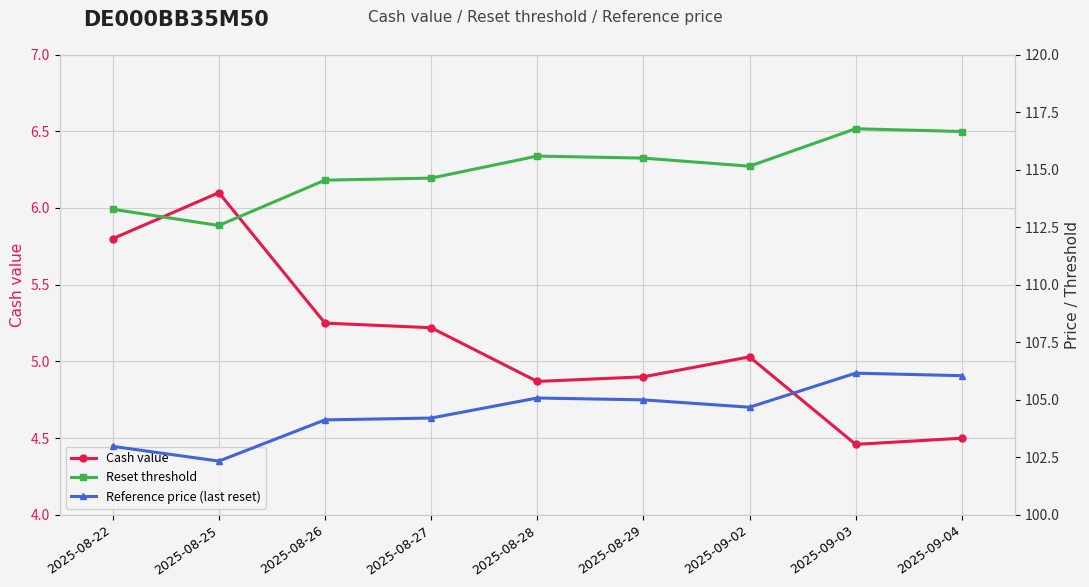

Is it true that Reference price (last reset) equals 104.2 at 2025-08-27?

True